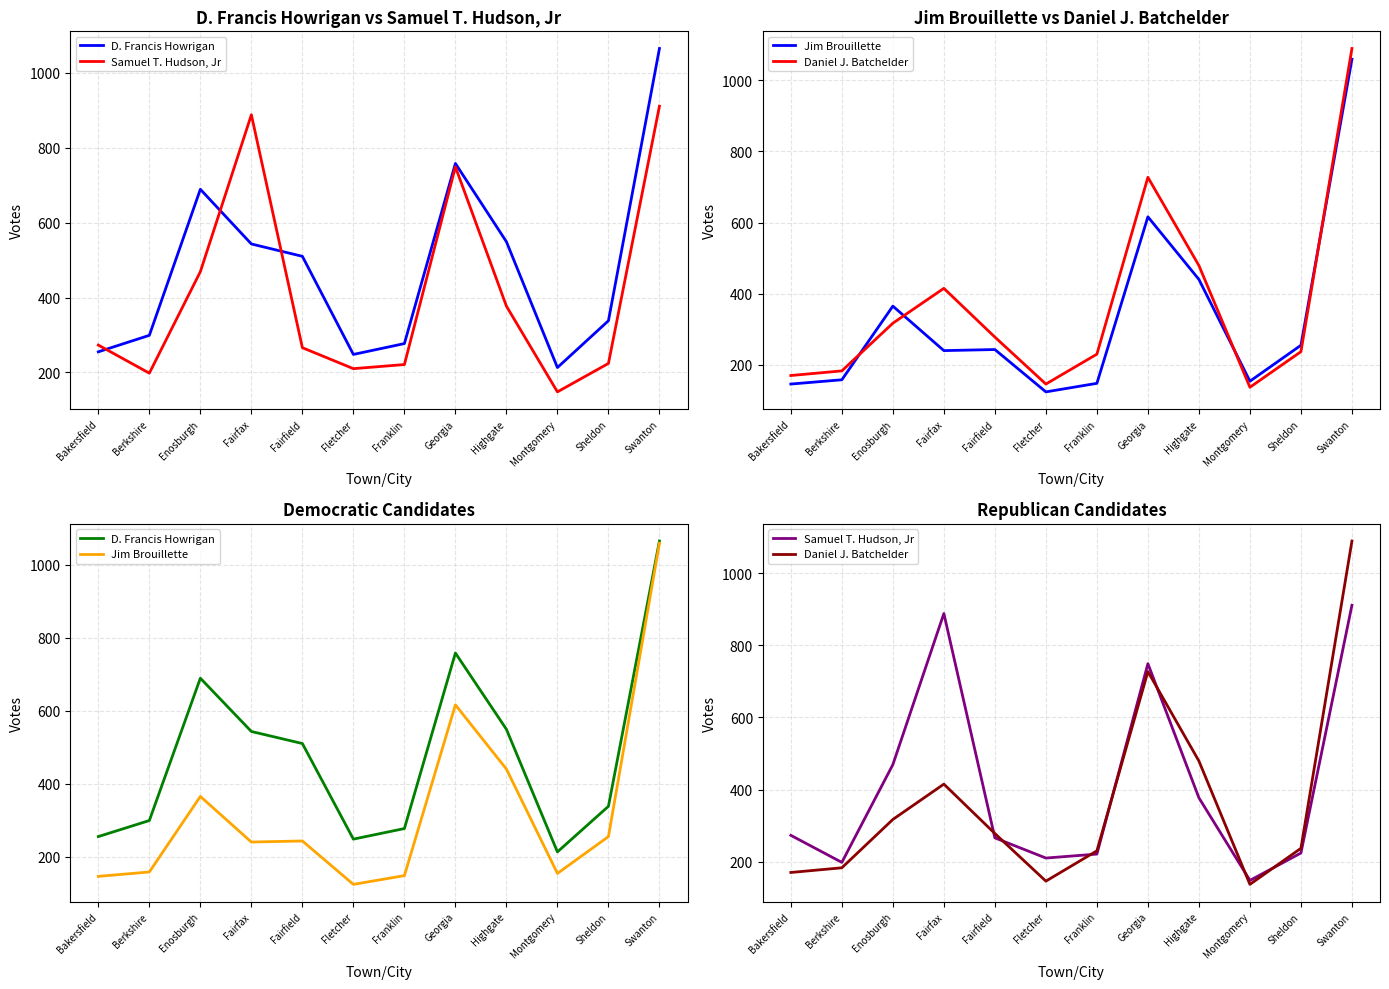

Reading right to left, transcribe all the data shown in this chart.

D. Francis Howrigan: 1065	338	213	549	758	277	248	510	543	689	299	255
Samuel T. Hudson, Jr: 911	224	148	377	749	221	210	266	888	469	198	273
Jim Brouillette: 1059	255	154	440	616	148	124	243	240	365	158	146
Daniel J. Batchelder: 1089	237	137	479	727	230	146	278	415	317	183	170